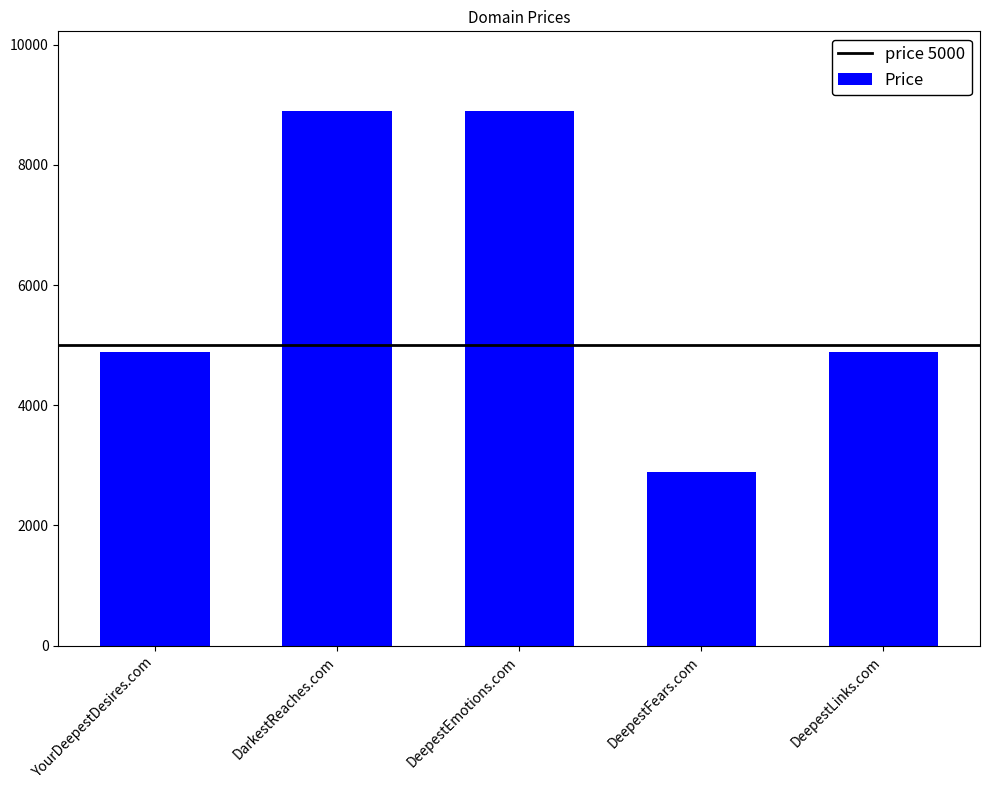

The value at DeepestFears.com is 2888. True or false?

True